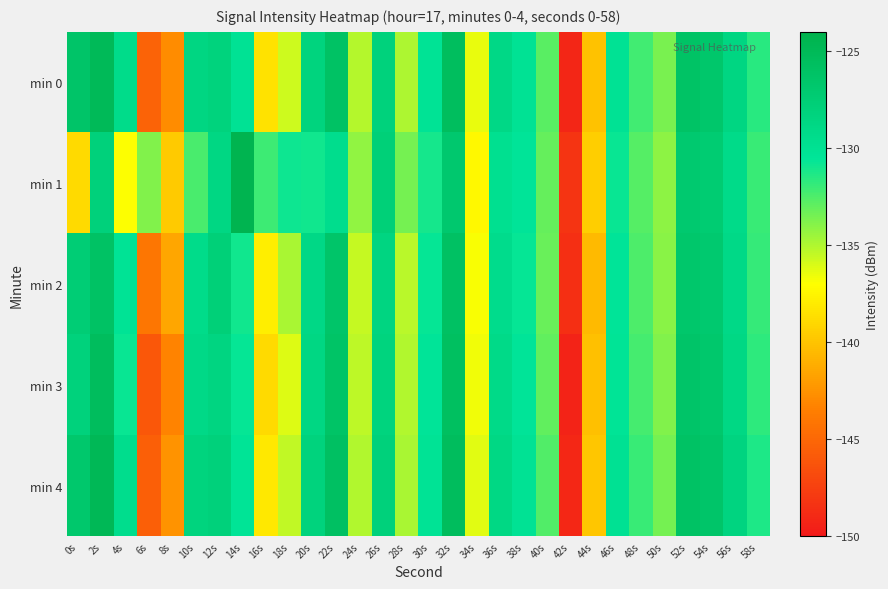

Reading right to left, list all the values displayed in this chart.

min 0: 58s=-131.6	56s=-128.6	54s=-126.7	52s=-126.2	50s=-133.6	48s=-132.1	46s=-130.1	44s=-140.1	42s=-149.1	40s=-132.8	38s=-130.2	36s=-128.9	34s=-136.4	32s=-125.6	30s=-130.3	28s=-134.9	26s=-128.1	24s=-135.1	22s=-126.1	20s=-128.4	18s=-135.7	16s=-138.5	14s=-130.2	12s=-128.2	10s=-128.6	8s=-142.8	6s=-145.3	4s=-129.4	2s=-125.1	0s=-126.4
min 1: 58s=-132.0	56s=-129.2	54s=-127.3	52s=-127.0	50s=-134.1	48s=-132.7	46s=-130.8	44s=-139.5	42s=-148.2	40s=-133.1	38s=-130.5	36s=-129.8	34s=-137.4	32s=-126.9	30s=-131.1	28s=-133.5	26s=-127.8	24s=-134.2	22s=-129.5	20s=-131.0	18s=-130.9	16s=-132.1	14s=-124.3	12s=-128.8	10s=-132.4	8s=-139.7	6s=-133.8	4s=-136.9	2s=-128.0	0s=-138.8
min 2: 58s=-131.9	56s=-129.0	54s=-127.0	52s=-126.7	50s=-134.0	48s=-132.5	46s=-130.5	44s=-140.5	42s=-148.5	40s=-133.2	38s=-130.7	36s=-129.4	34s=-136.8	32s=-126.0	30s=-130.7	28s=-135.2	26s=-128.5	24s=-135.5	22s=-126.5	20s=-128.9	18s=-134.8	16s=-137.9	14s=-131.0	12s=-127.8	10s=-129.3	8s=-141.5	6s=-144.1	4s=-130.2	2s=-126.1	0s=-127.5
min 3: 58s=-131.7	56s=-128.8	54s=-126.8	52s=-126.4	50s=-133.8	48s=-132.3	46s=-130.3	44s=-140.2	42s=-149.3	40s=-133.0	38s=-130.4	36s=-129.1	34s=-136.6	32s=-125.8	30s=-130.5	28s=-135.0	26s=-128.3	24s=-135.3	22s=-126.3	20s=-128.7	18s=-136.1	16s=-138.9	14s=-130.7	12s=-128.5	10s=-129.0	8s=-143.2	6s=-146.0	4s=-130.8	2s=-125.5	0s=-128.1
min 4: 58s=-131.3	56s=-128.4	54s=-126.5	52s=-126.1	50s=-133.5	48s=-132.0	46s=-130.0	44s=-139.9	42s=-149.0	40s=-132.6	38s=-130.1	36s=-128.8	34s=-136.2	32s=-125.5	30s=-130.2	28s=-134.8	26s=-128.0	24s=-135.0	22s=-125.9	20s=-128.2	18s=-135.4	16s=-138.2	14s=-130.3	12s=-128.0	10s=-128.3	8s=-142.4	6s=-145.5	4s=-129.5	2s=-124.9	0s=-126.8